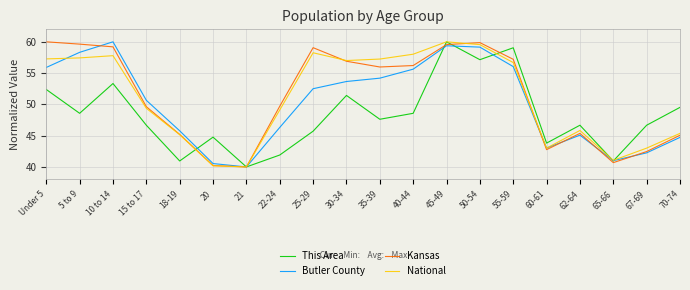

What is the average value of the Kansas series?

51.2